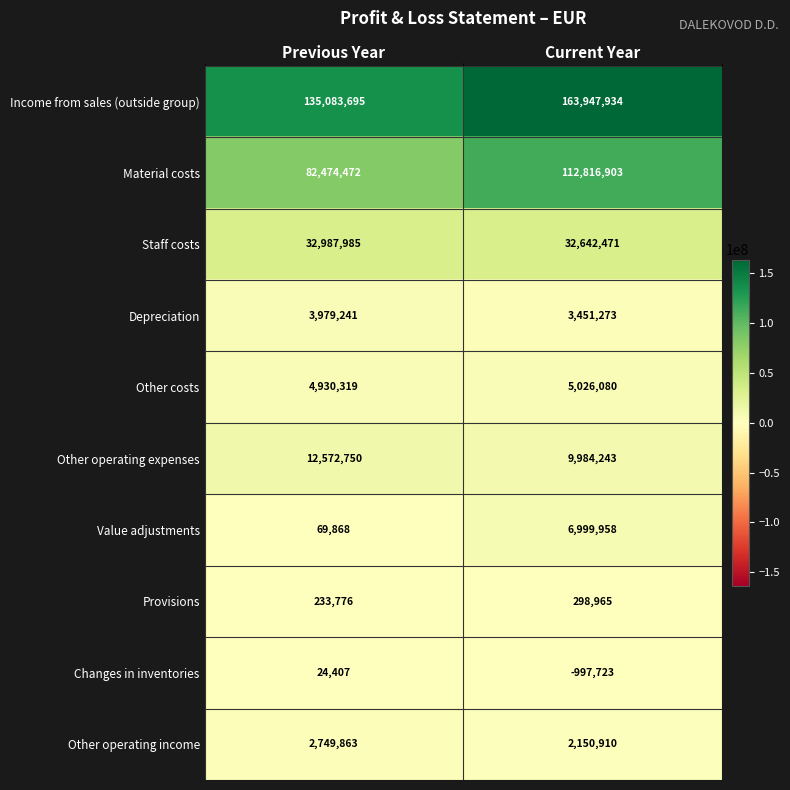

How many distinct data groups are displayed?

10